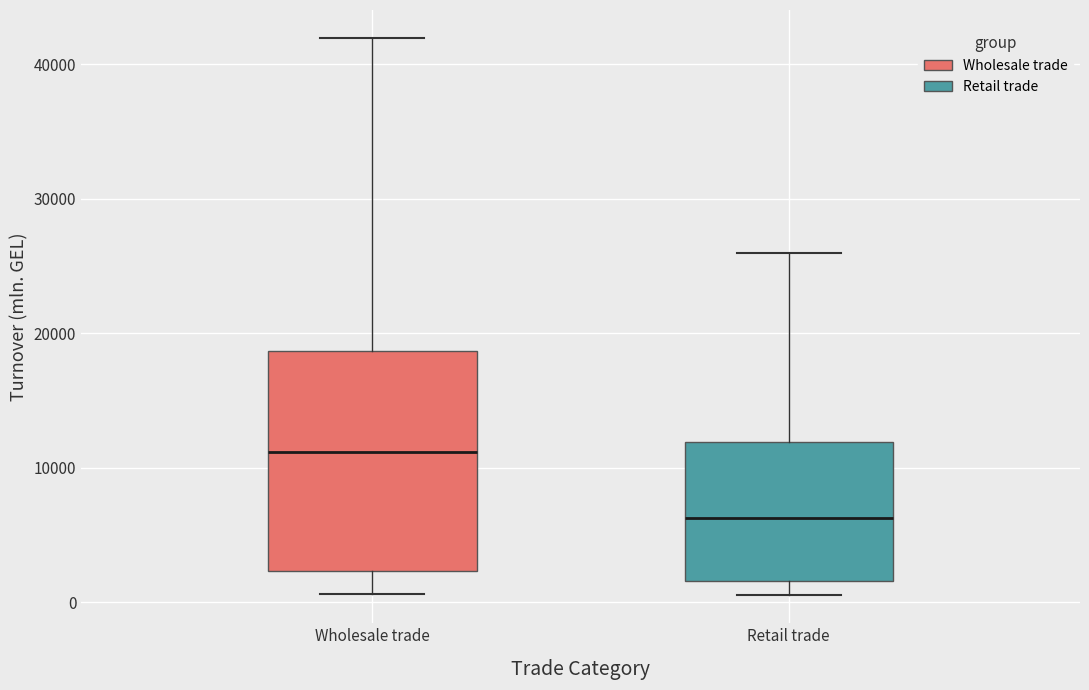

Reading left to right, read every box against the y-axis: the position of its median line, the range the box covers, and the ends of its whiskers. The values are not printed on the chart, so give them approximately, as read against the axis.

Wholesale trade: median 11000, box 2000 to 19000, whiskers 1000 to 42000
Retail trade: median 6000, box 2000 to 12000, whiskers 1000 to 26000